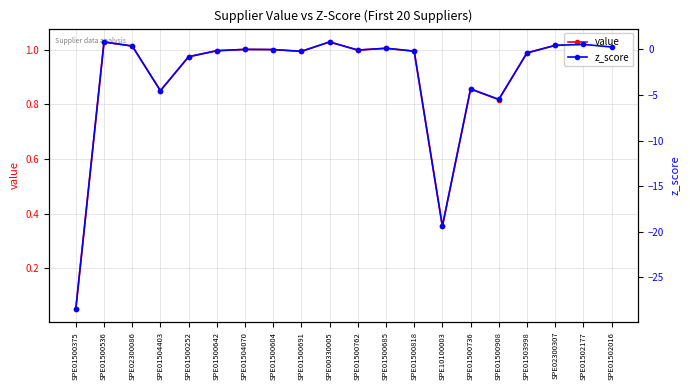

In value, how many points are lower than both neighbors (excluding endpoints)?

5